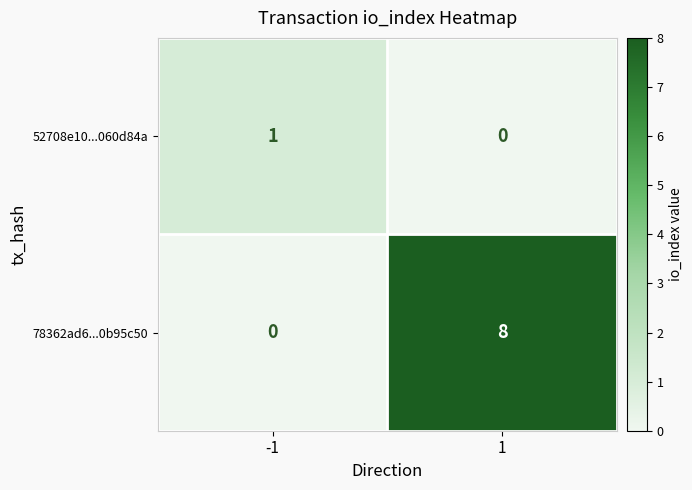

What is the difference between the 78362ad6...0b95c50 values at -1 and 1?

8